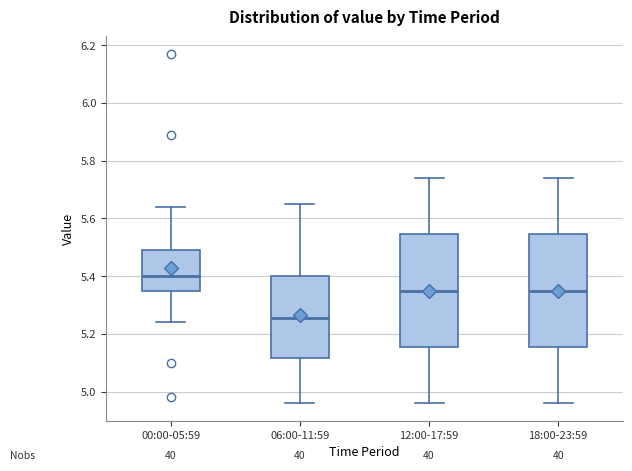

Which box has the highest median line?

00:00-05:59